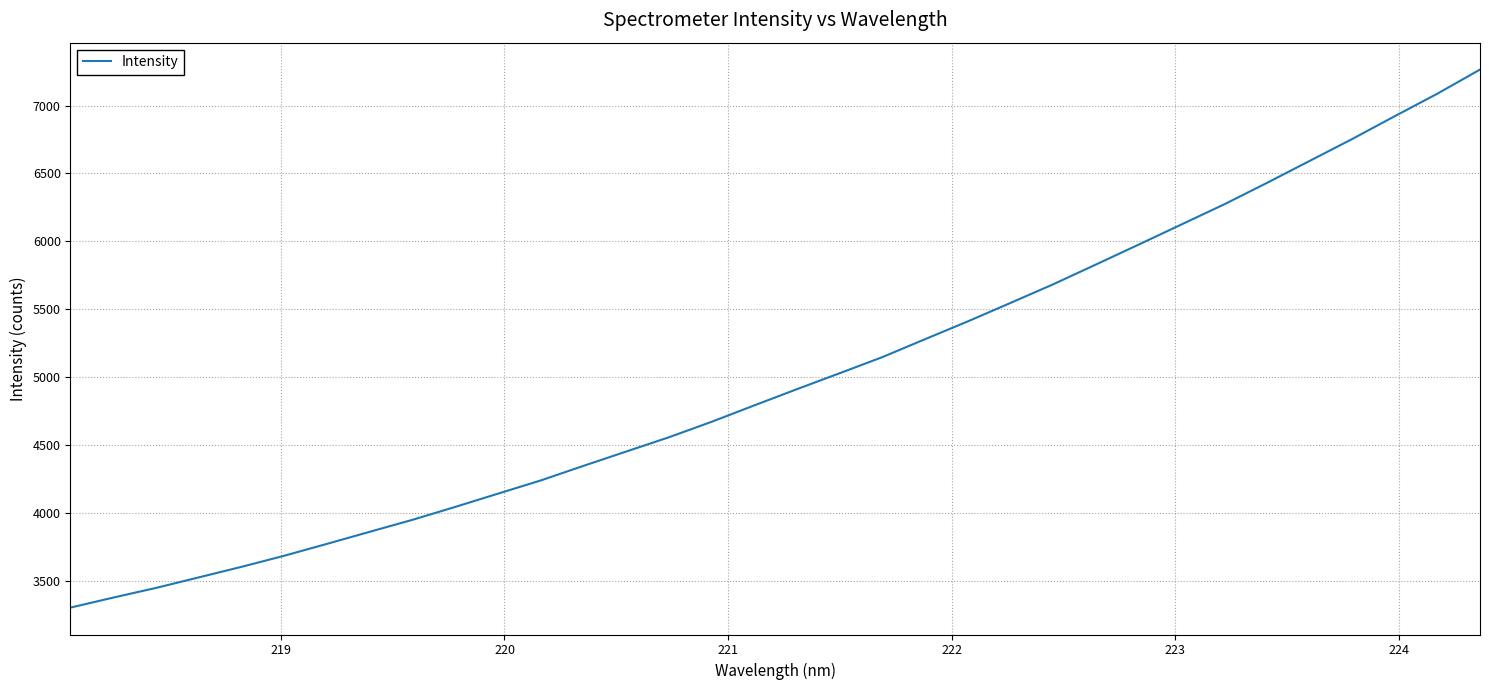

What is the difference between the maximum and minimum values?

3964.5